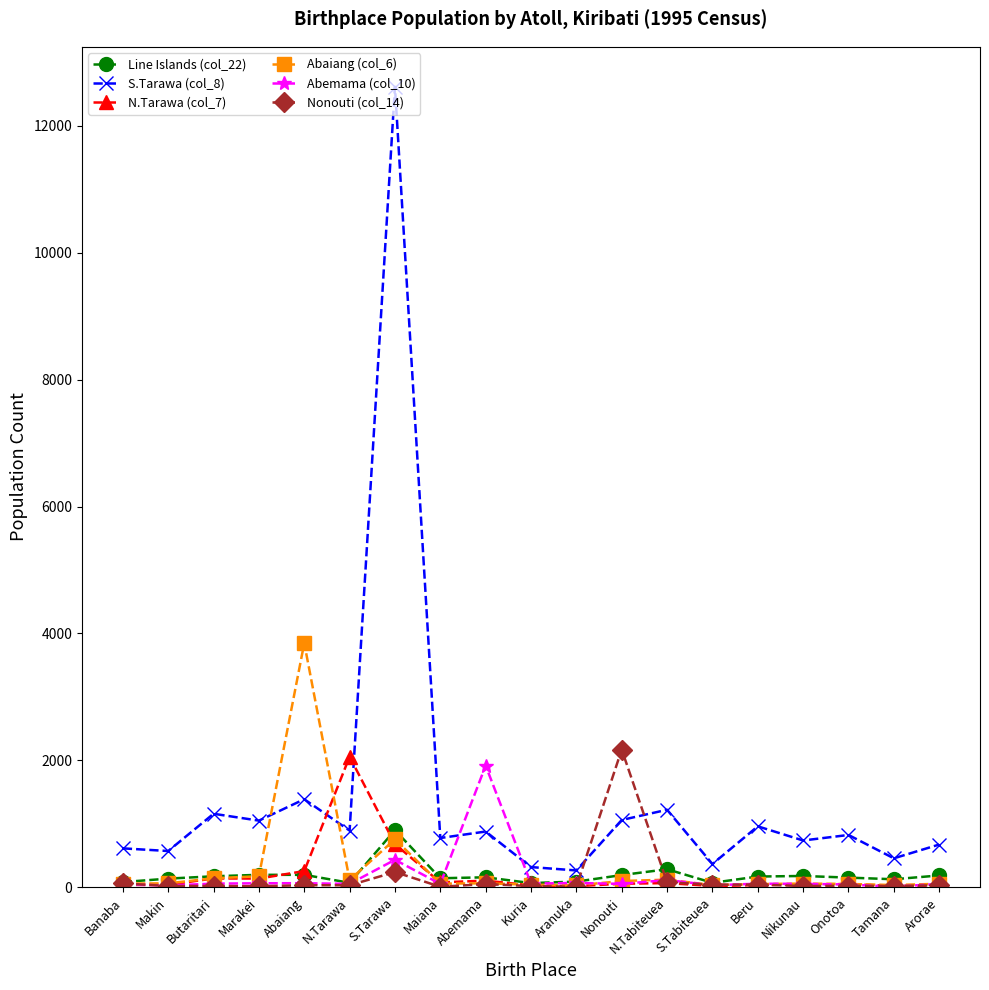

What is the difference between the maximum and minimum values in the Abaiang (col_6) series?

3817